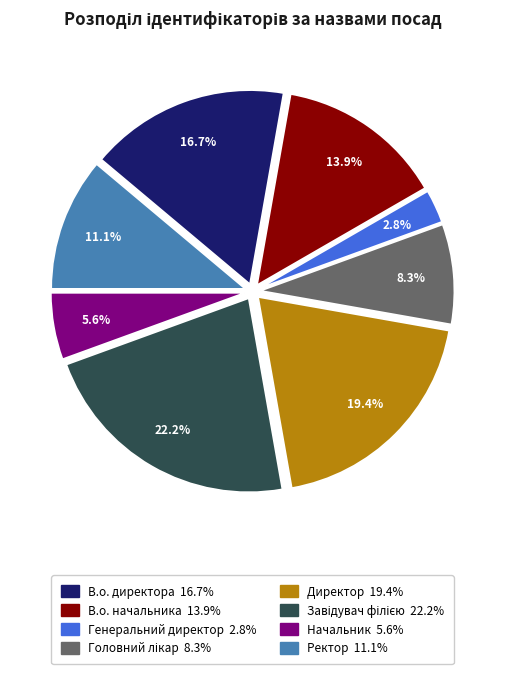

To the nearest percent, what is the difference between the В.о. начальника and Начальник slice percentages?

8%